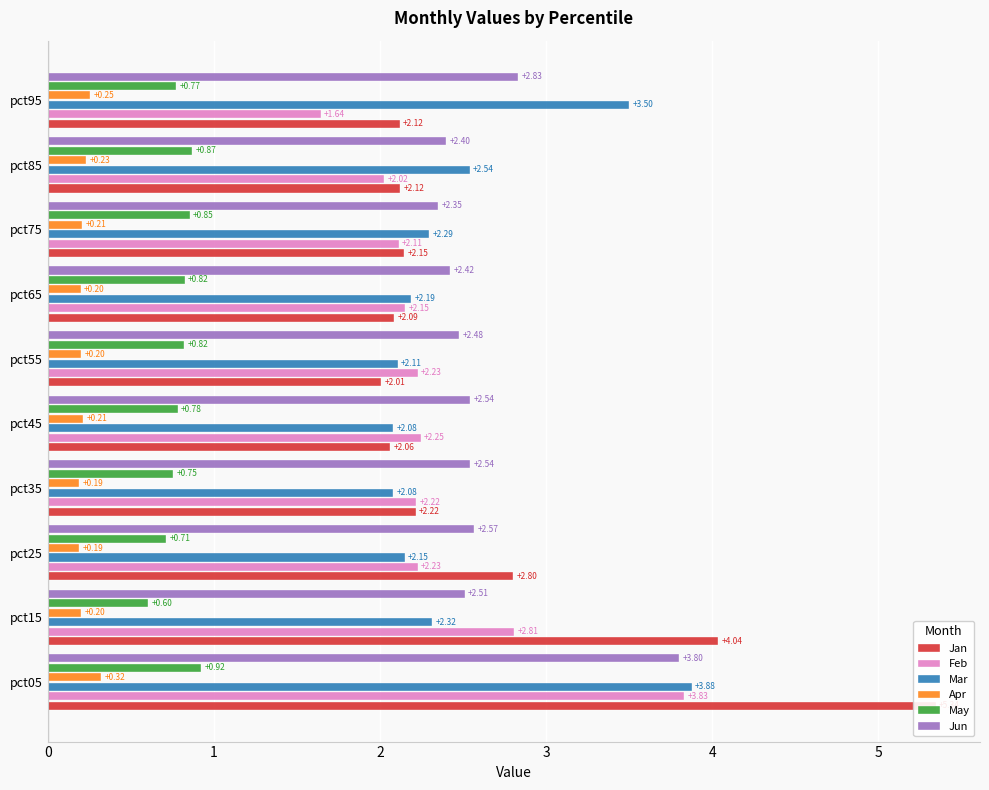

At how many categories does at least one series exceed 2?

10